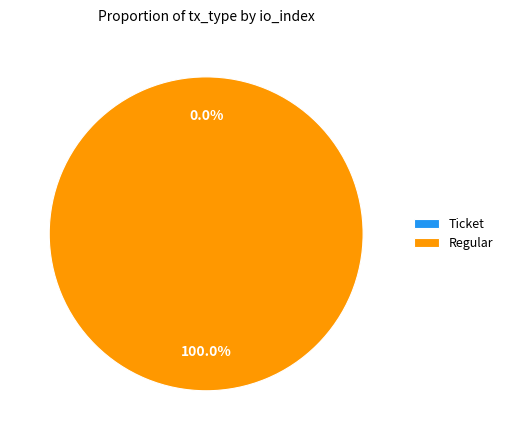

The Regular slice represents 99% of the pie. True or false?

False